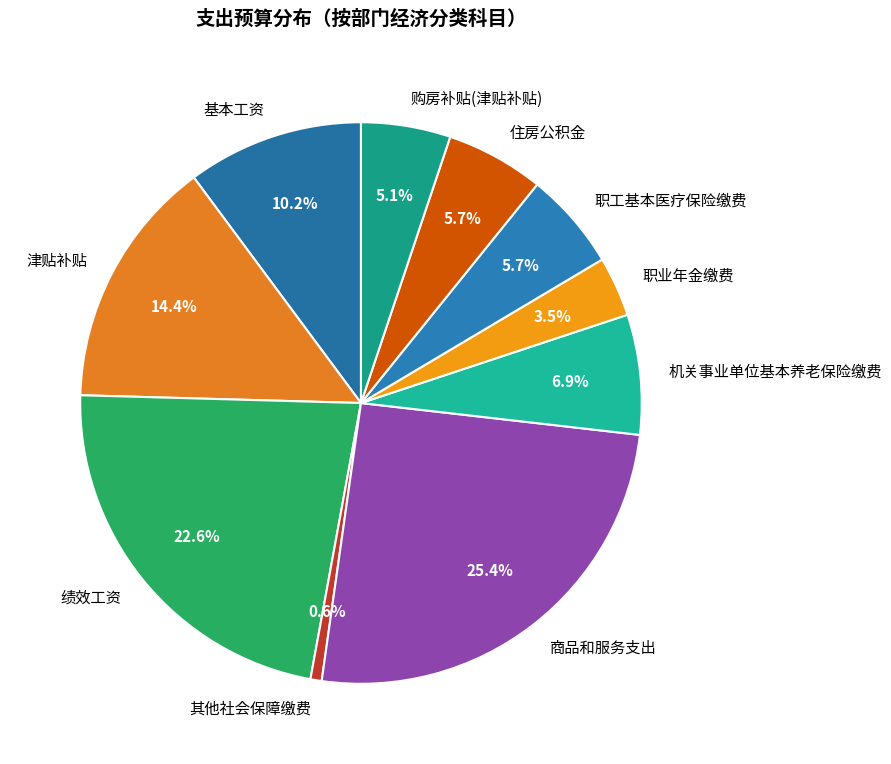

Count the number of slices in the pie.

10